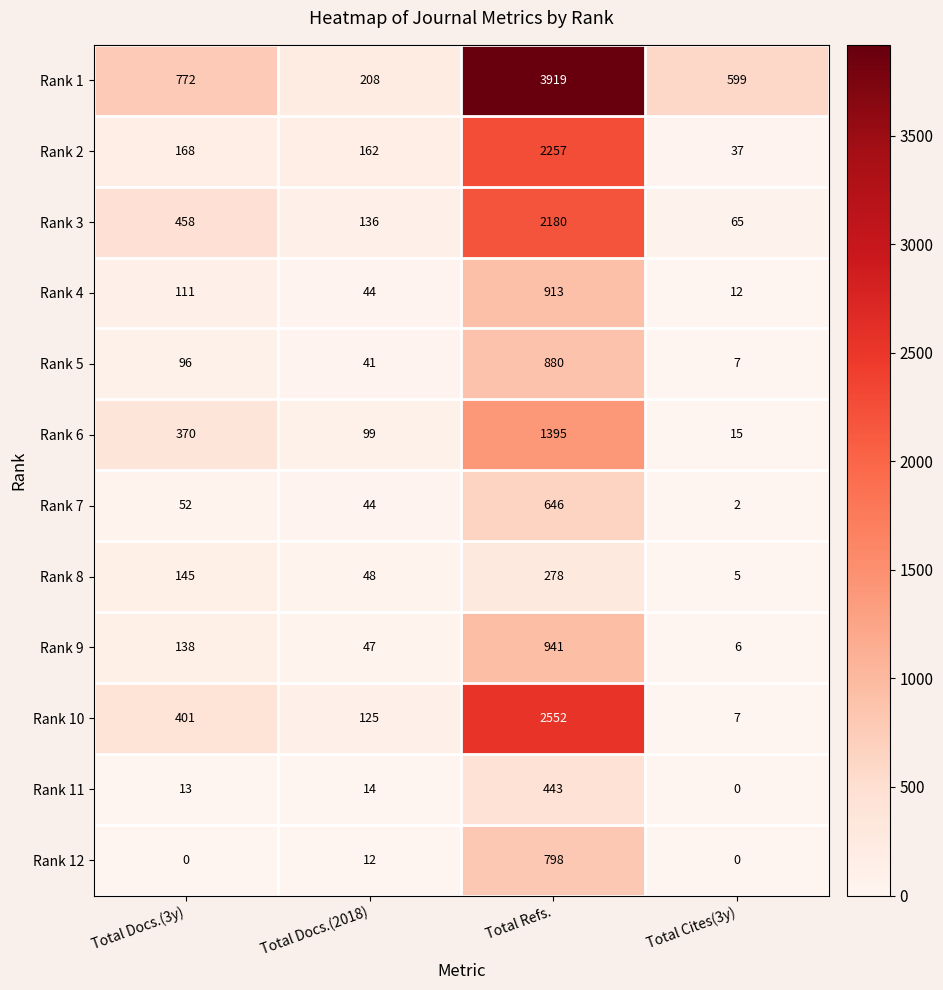

How many data points in Rank 11 are less than 14?

2